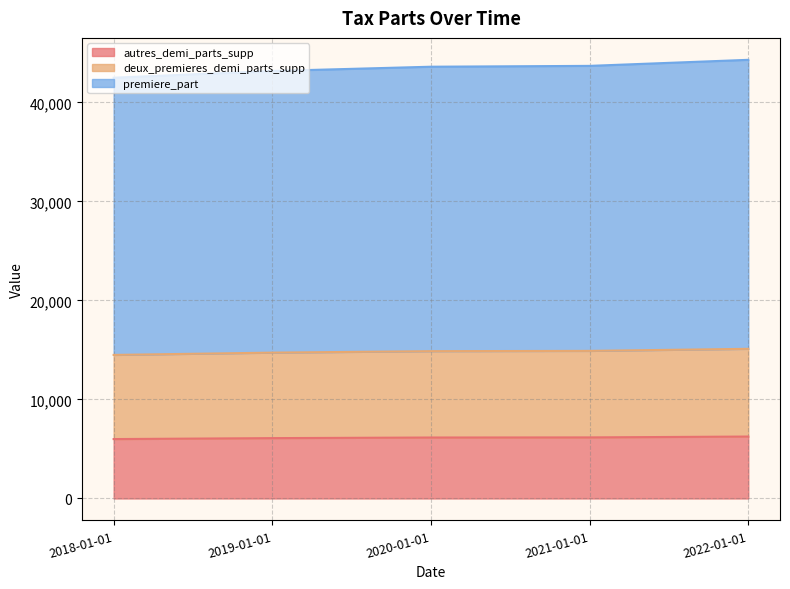

At which category is the sum across all series the highest?

2022-01-01